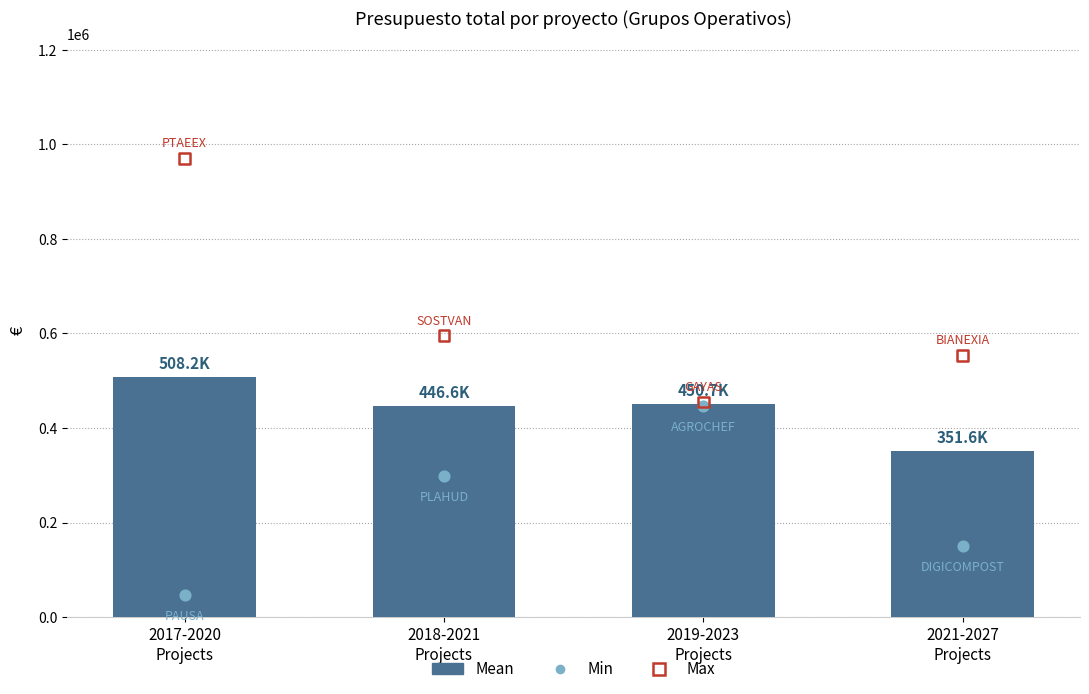

At how many categories does at least one series exceed 319915?

4